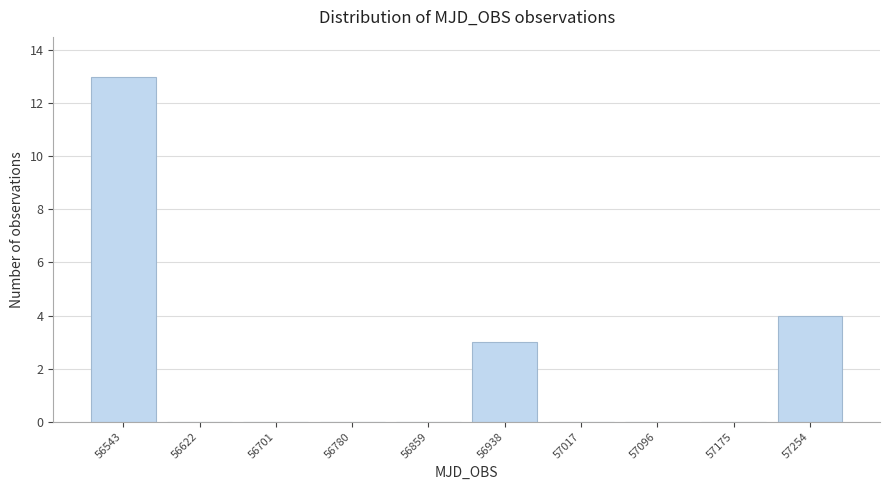

Reading left to right, transcribe all the data shown in this chart.

56543=13	56622=0	56701=0	56780=0	56859=0	56938=3	57017=0	57096=0	57175=0	57254=4